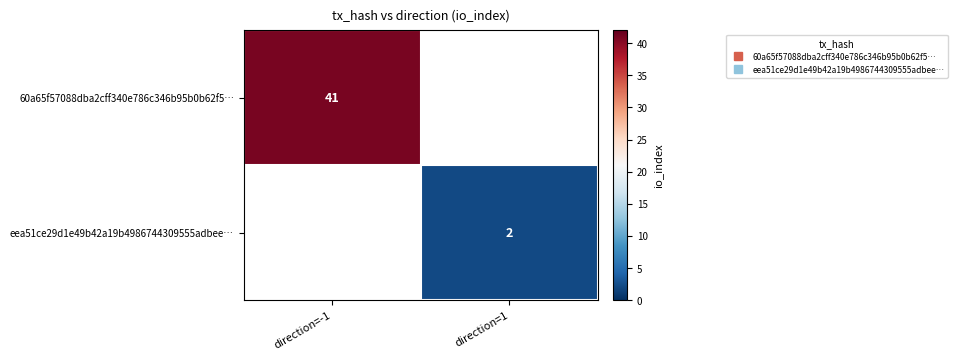

At which label does 60a65f57088dba2cff340e786c346b95b0b62f5… reach its minimum?

direction=-1